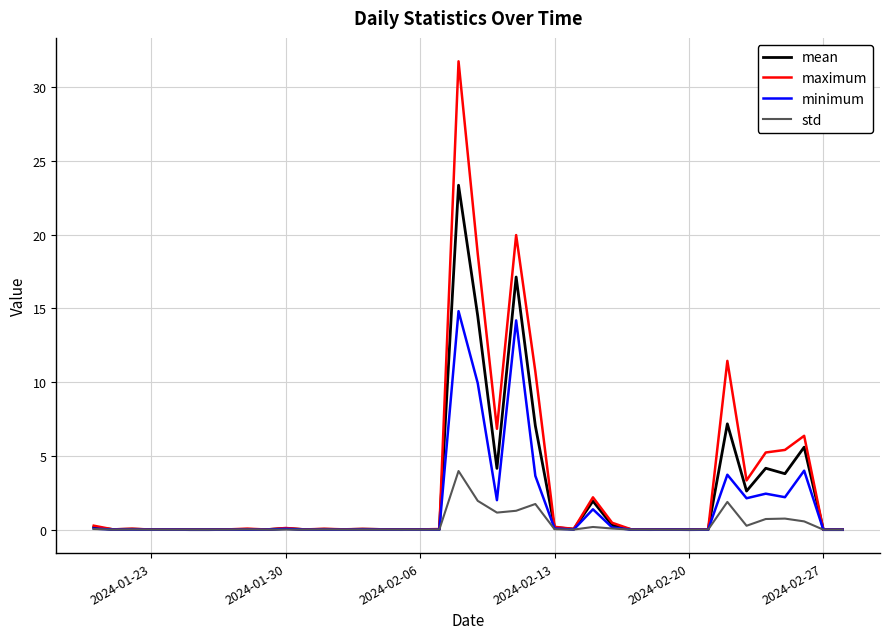

What are all the series names shown in the legend?

mean, maximum, minimum, std